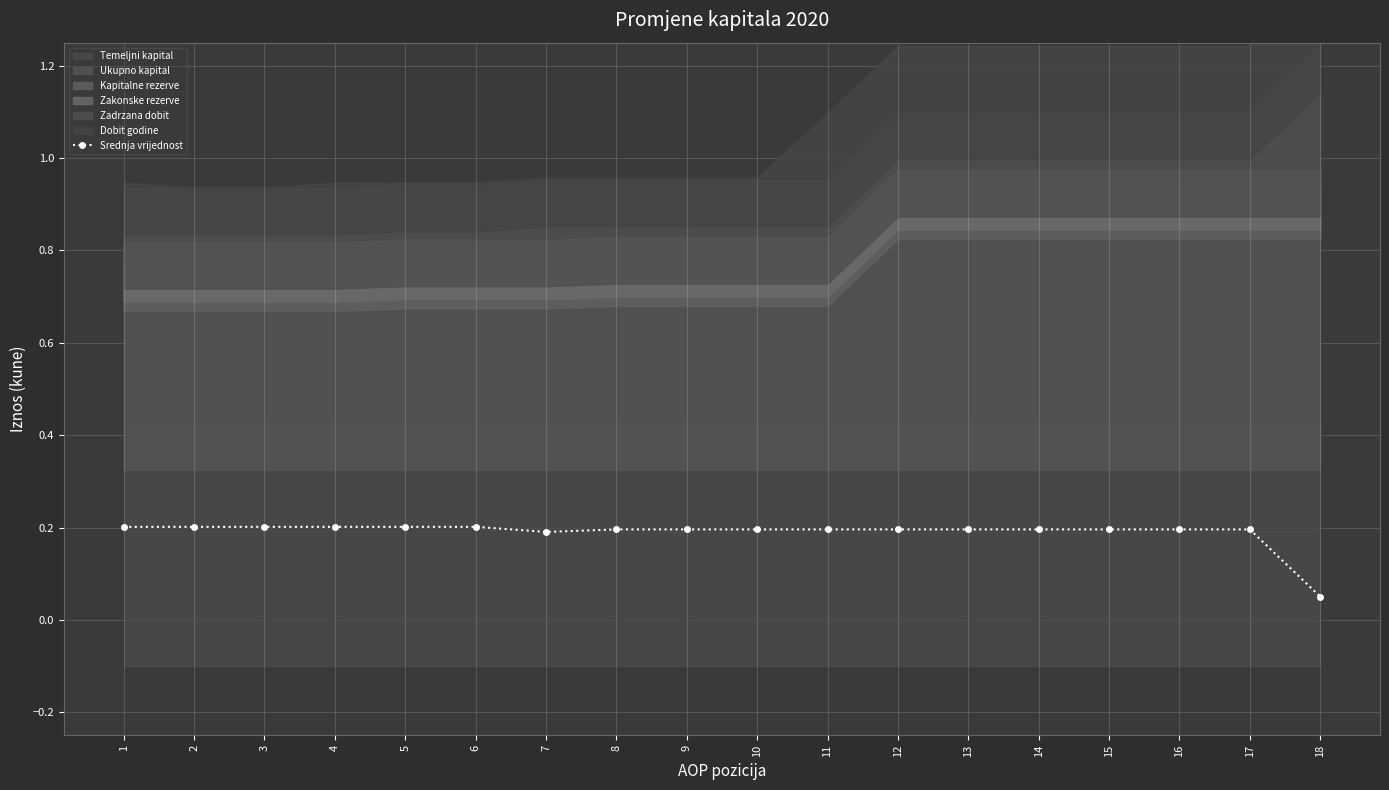

What is the approximate value at 12?

0.2